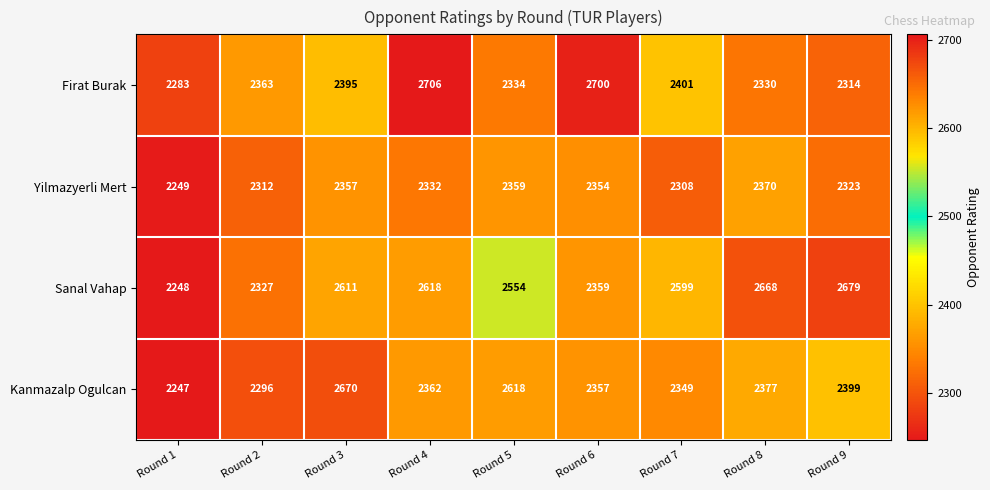

At how many categories does at least one series exceed 2488?

7